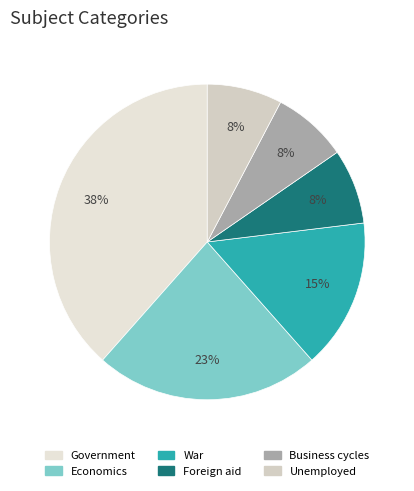

How many slices are in this pie chart?

6